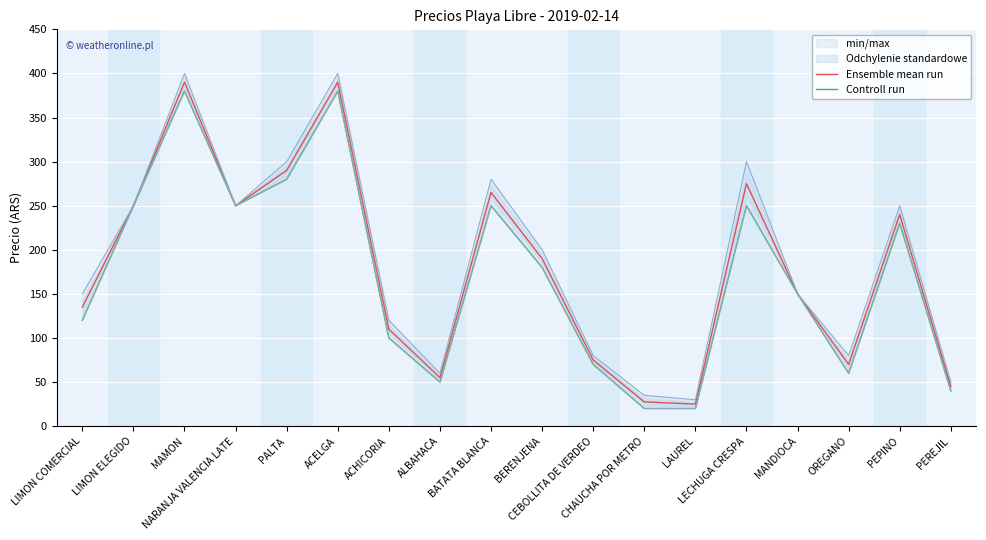

Which series has the largest range (max minus min)?

Ensemble mean run